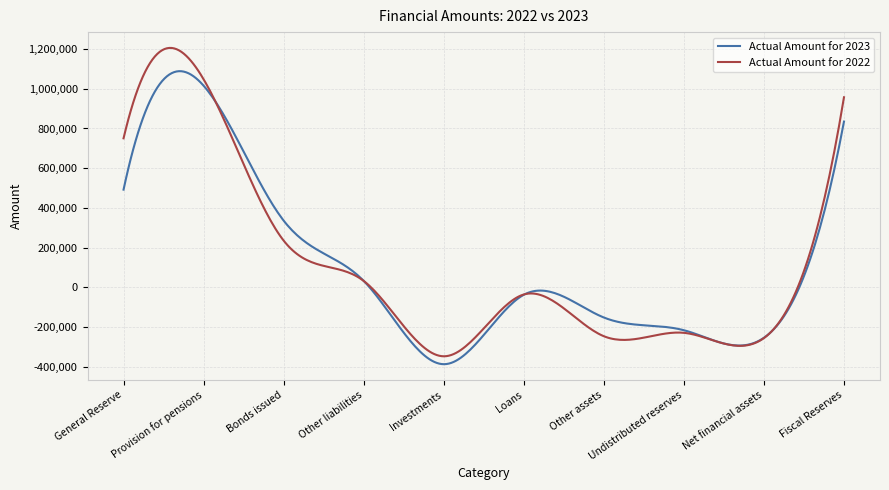

Rank the series by their maximum value, from highest to lowest.

Actual Amount for 2022, Actual Amount for 2023